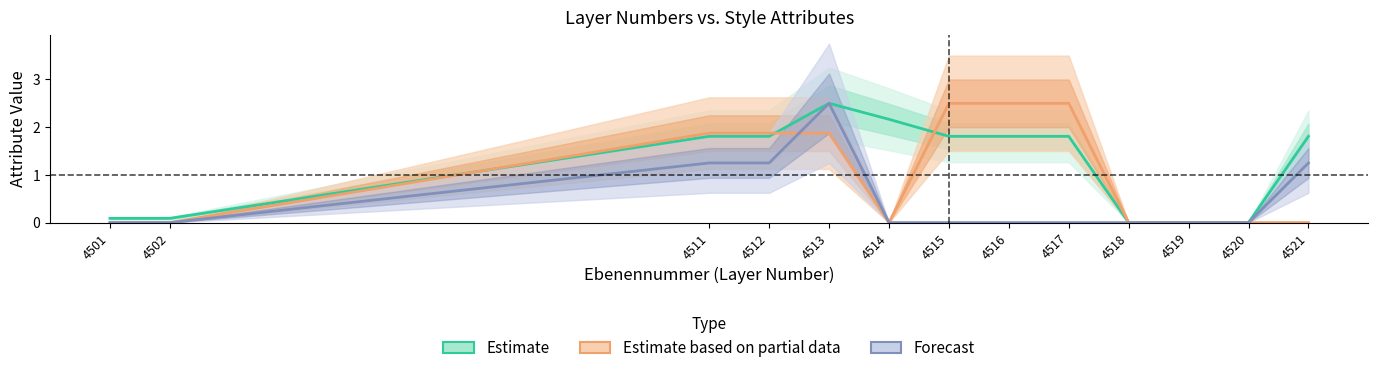

Reading right to left, transcribe all the data shown in this chart.

Estimate: 1.8	0.0	0.0	0.0	1.8	1.8	1.8	2.2	2.5	1.8	1.8	0.1	0.1
Estimate based on partial data: 0.0	0.0	0.0	0.0	2.5	2.5	2.5	0.0	1.9	1.9	1.9	0.0	0.0
Forecast: 1.2	0.0	0.0	0.0	0.0	0.0	0.0	0.0	2.5	1.2	1.2	0.0	0.0